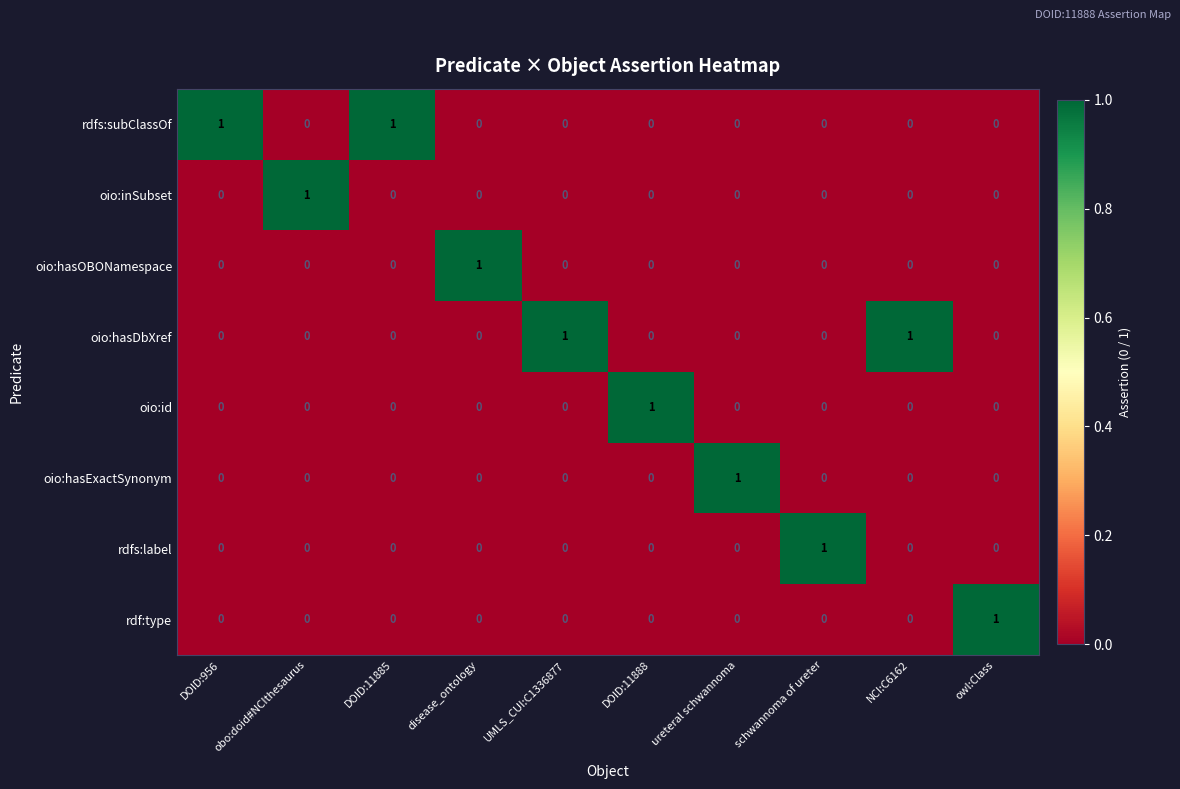

What is the total value across all series at NCI:C6162?

1